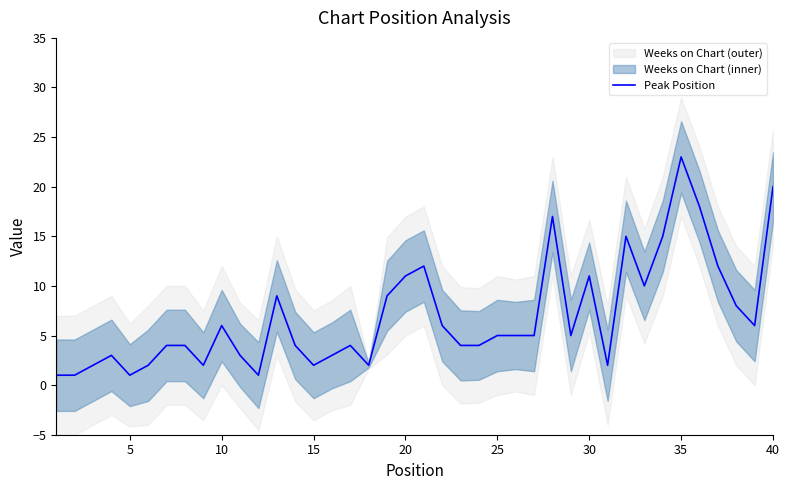

How many lines are shown in the chart?

1